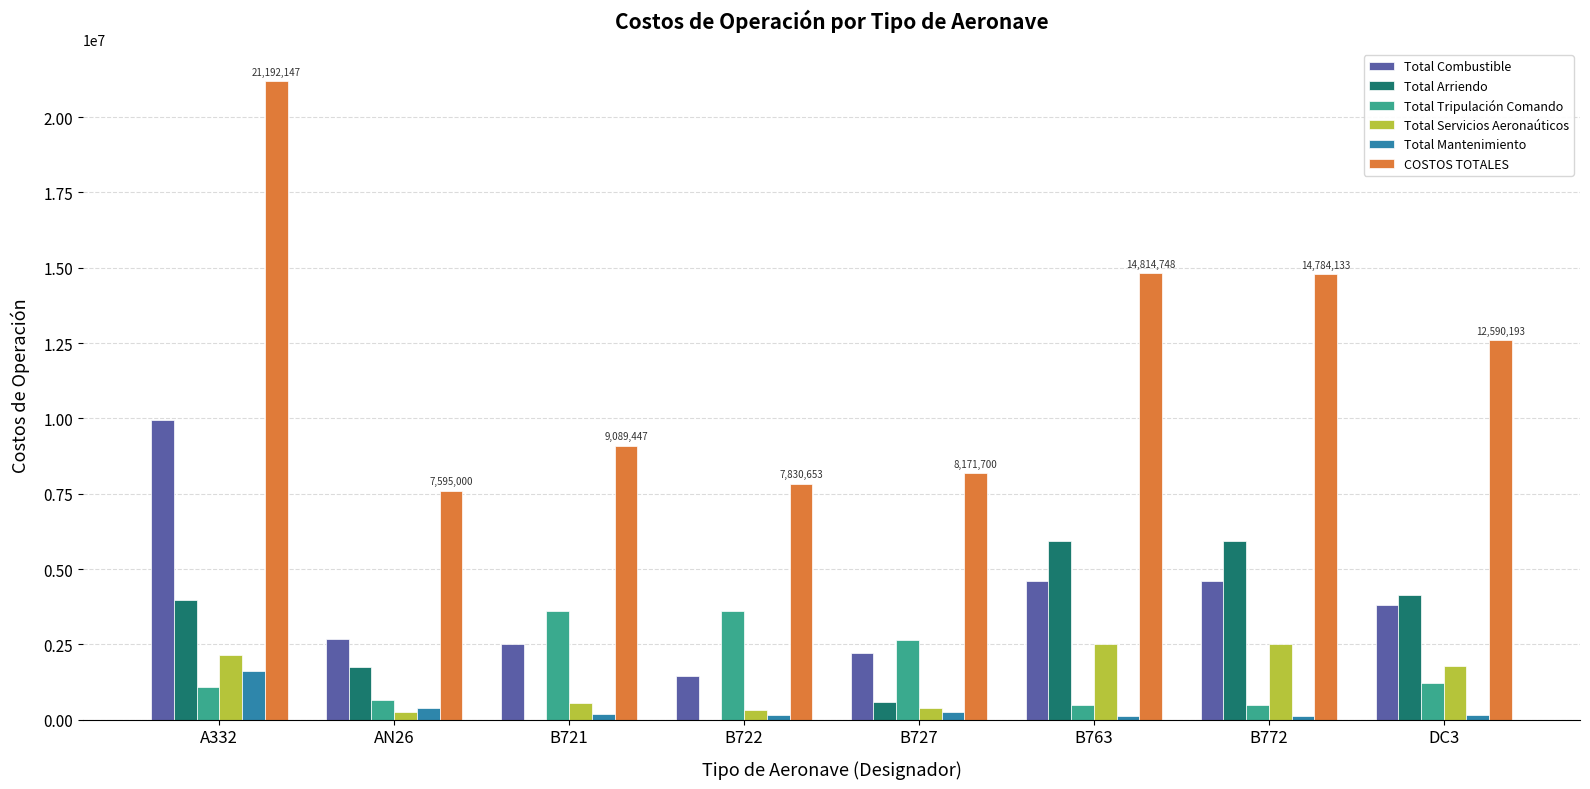

Is the value of Total Combustible at A332 greater than the value of Total Mantenimiento at DC3?

Yes